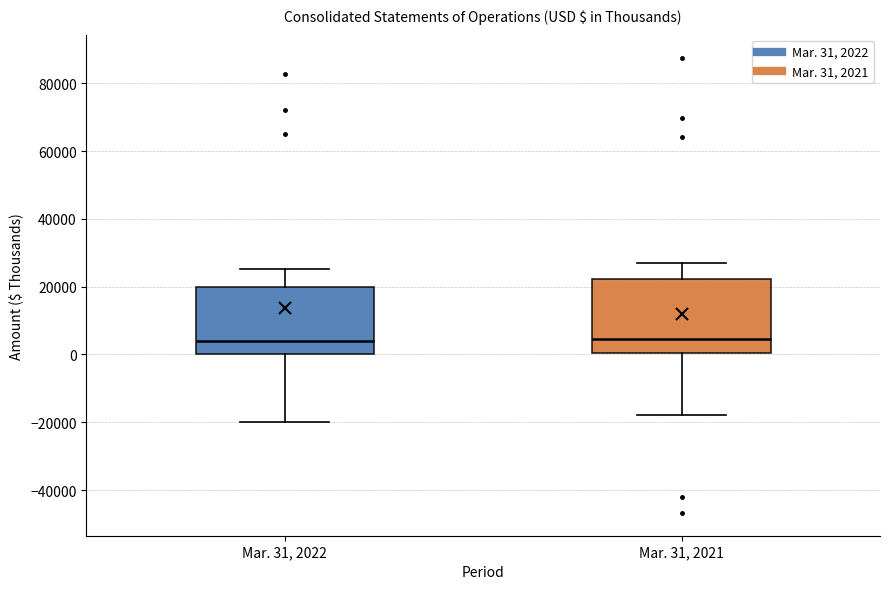

Where is the upper edge of the box for Mar. 31, 2021 on the y-axis? The values are not printed on the chart, so give them approximately, as read against the axis.

22000